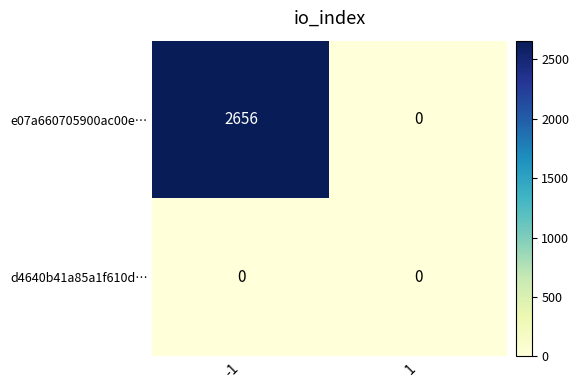

Is the value of d4640b41a85a1f610d… at -1 greater than the value of e07a660705900ac00e… at -1?

No